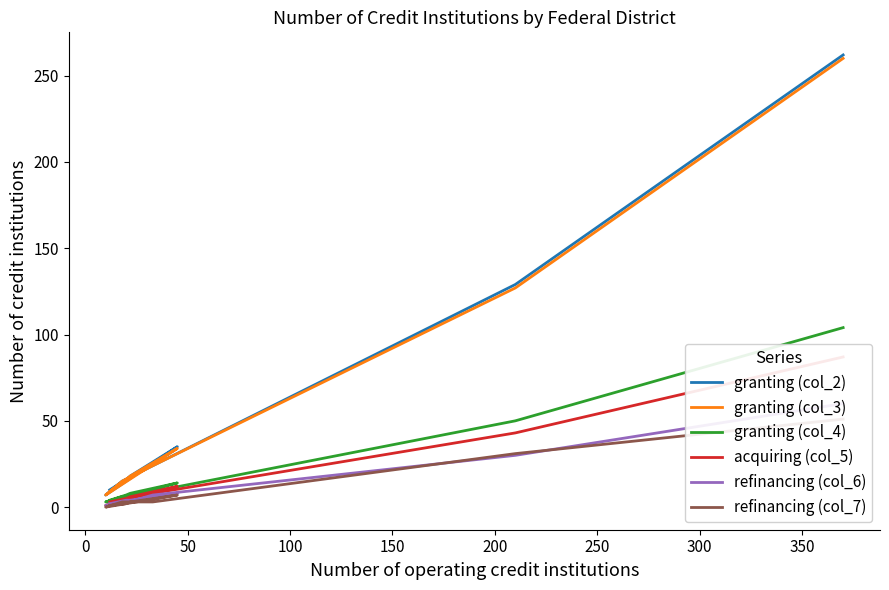

What is the difference between the maximum and second lowest values in the granting (col_2) series?

252